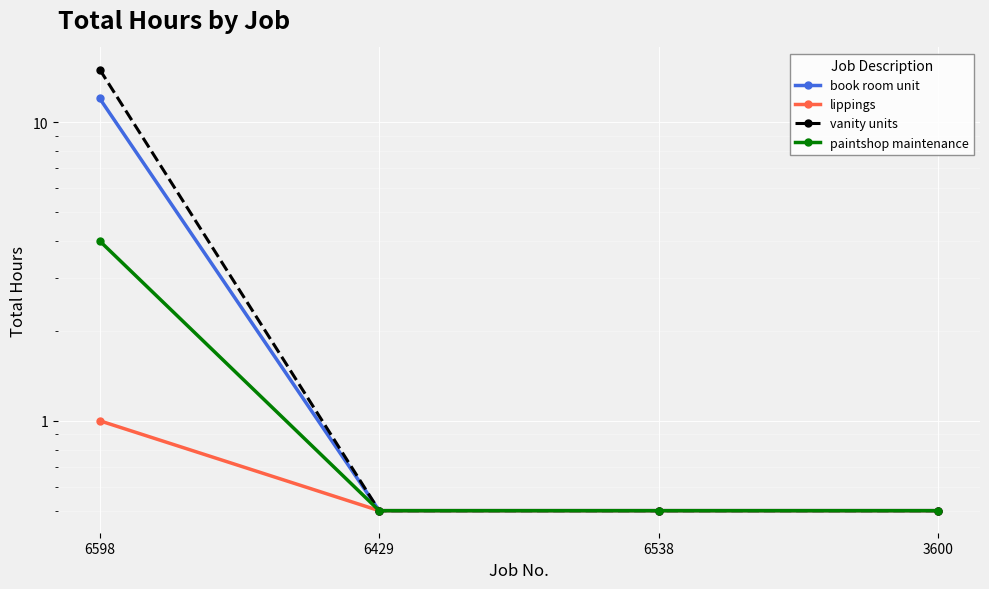

What is the difference between the maximum and minimum values in the vanity units series?

14.5